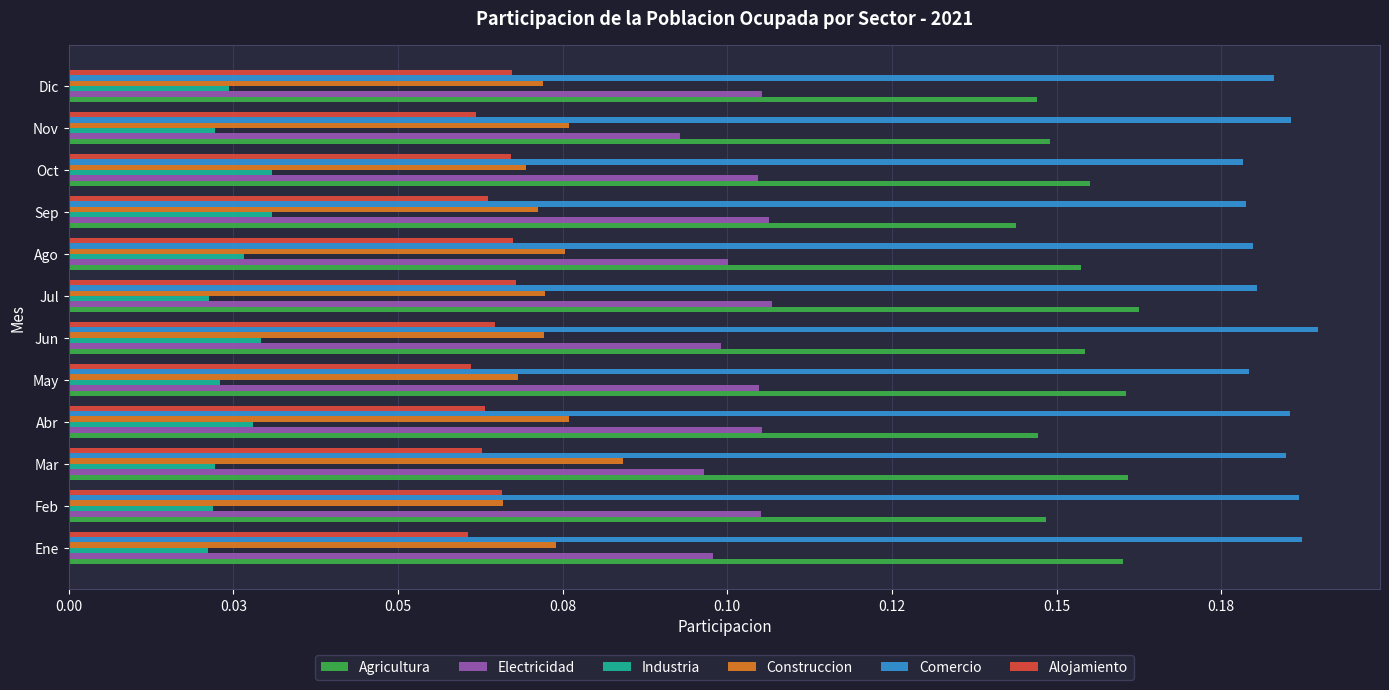

What are all the series names shown in the legend?

Agricultura, Electricidad, Industria, Construccion, Comercio, Alojamiento